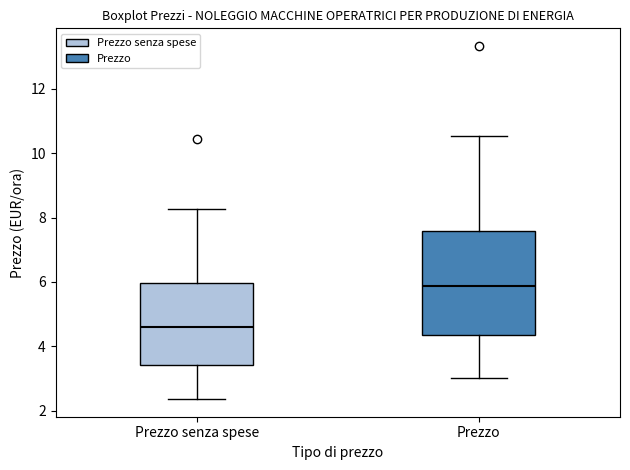

Reading left to right, transcribe this box plot: for each box, give where its median line is, the range the box spans, and where its two whiskers end, as read against the y-axis. The values are not printed on the chart, so give them approximately, as read against the axis.

Prezzo senza spese: median 4.6, box 3.4 to 6.0, whiskers 2.4 to 8.2
Prezzo: median 5.8, box 4.4 to 7.6, whiskers 3.0 to 10.6